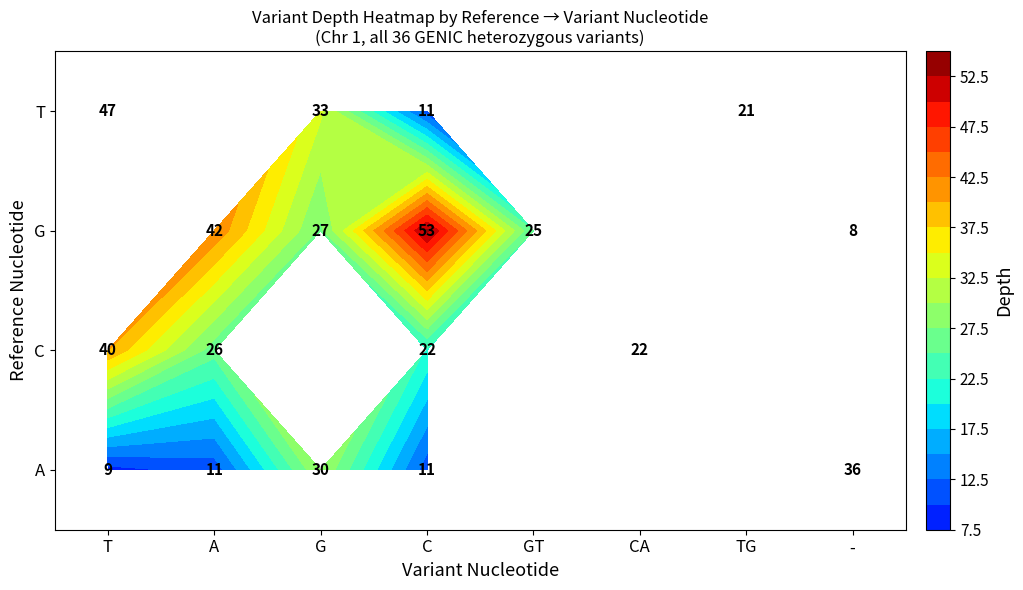

At which category is the sum across all series the highest?

C